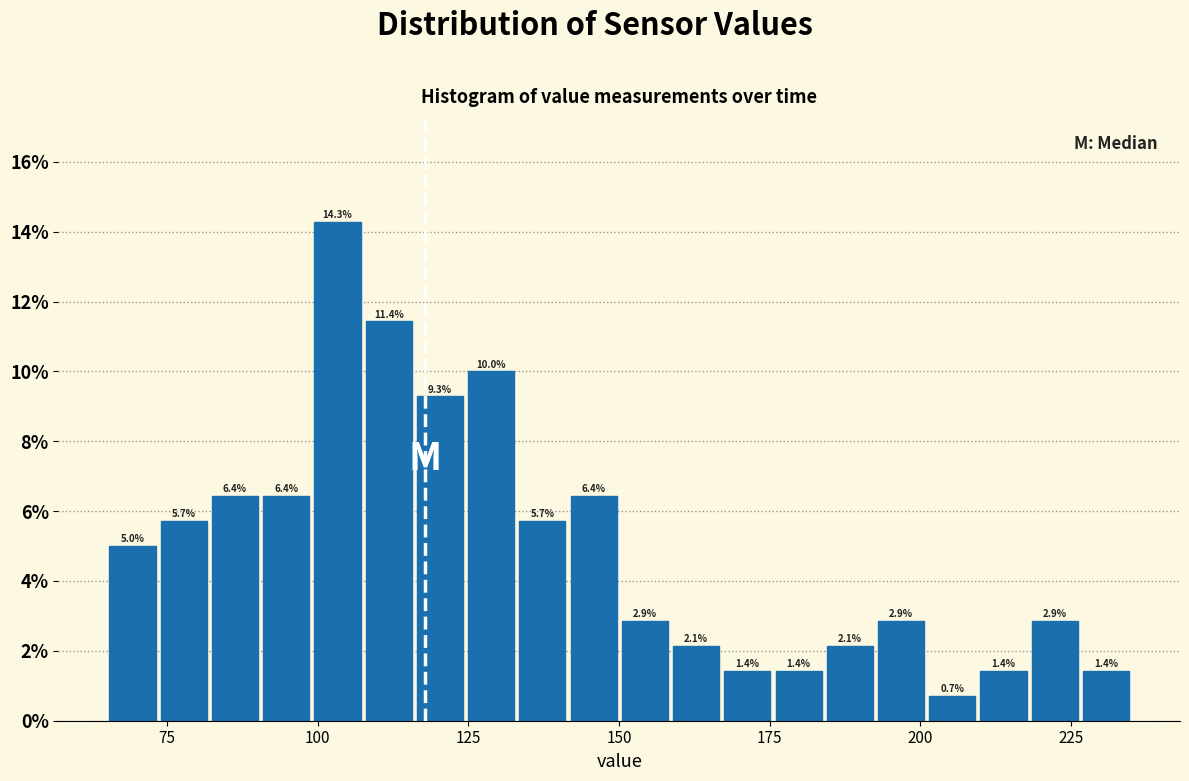

Read against the x-axis, roughly where is the centre of the tallest bar?

105